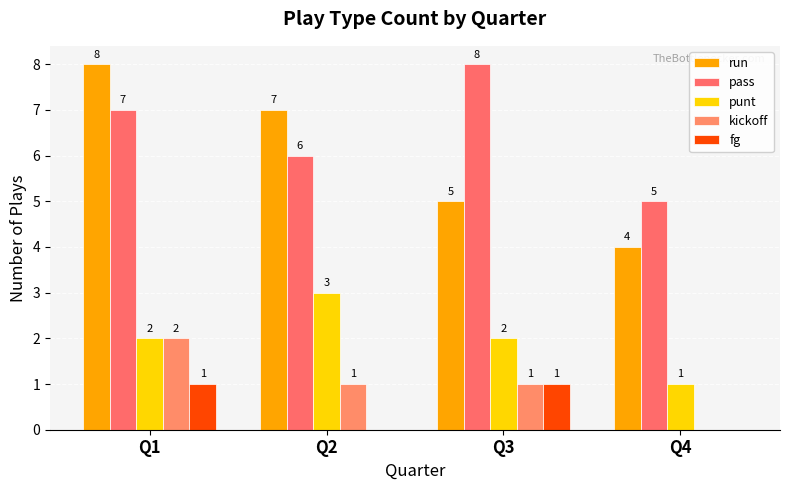

The punt series shows 4 at Q3. True or false?

False